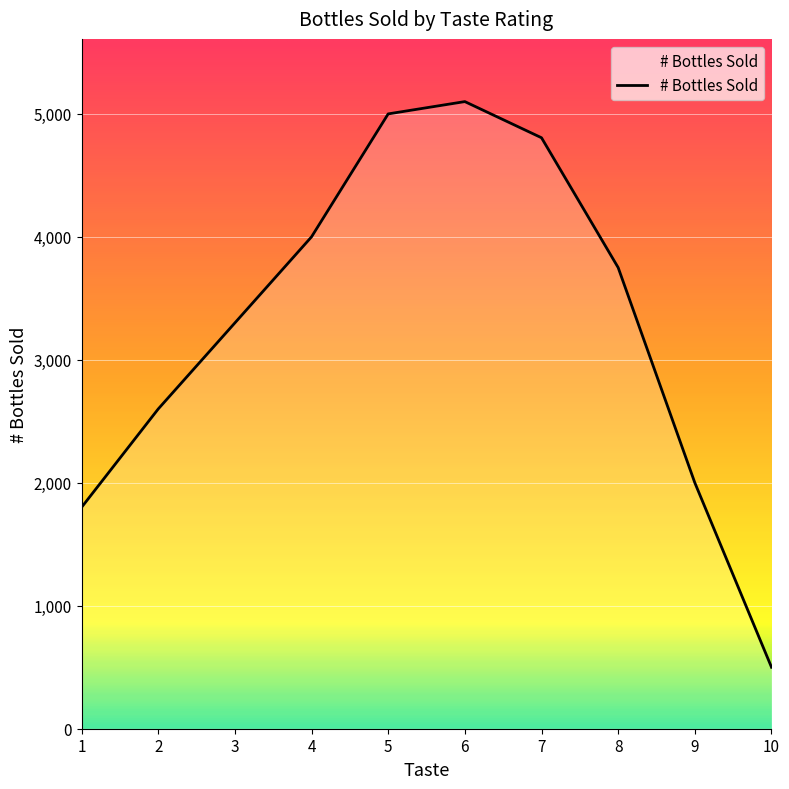

At which category does the chart reach its minimum across all series?

10